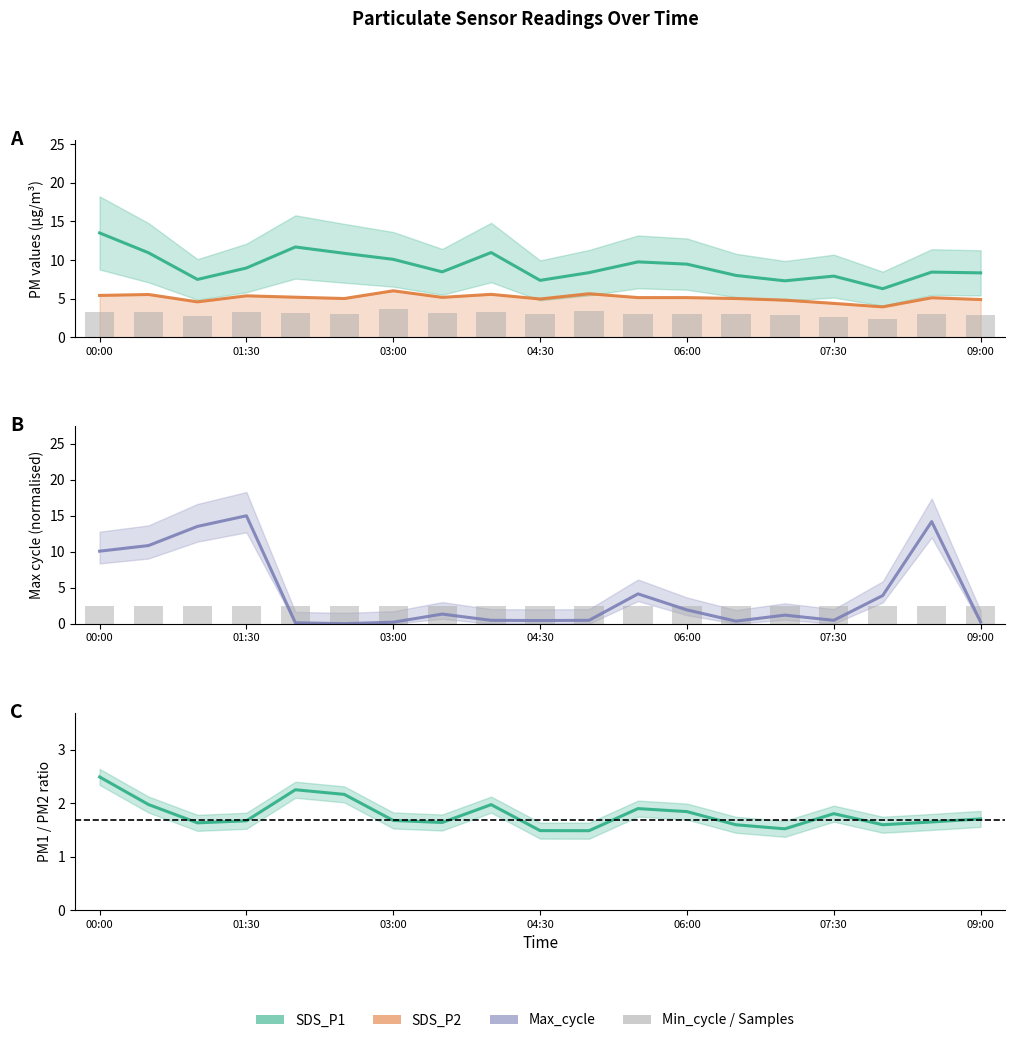

What is the value of the SDS_P2 bar at the 19th from the left?

4.9